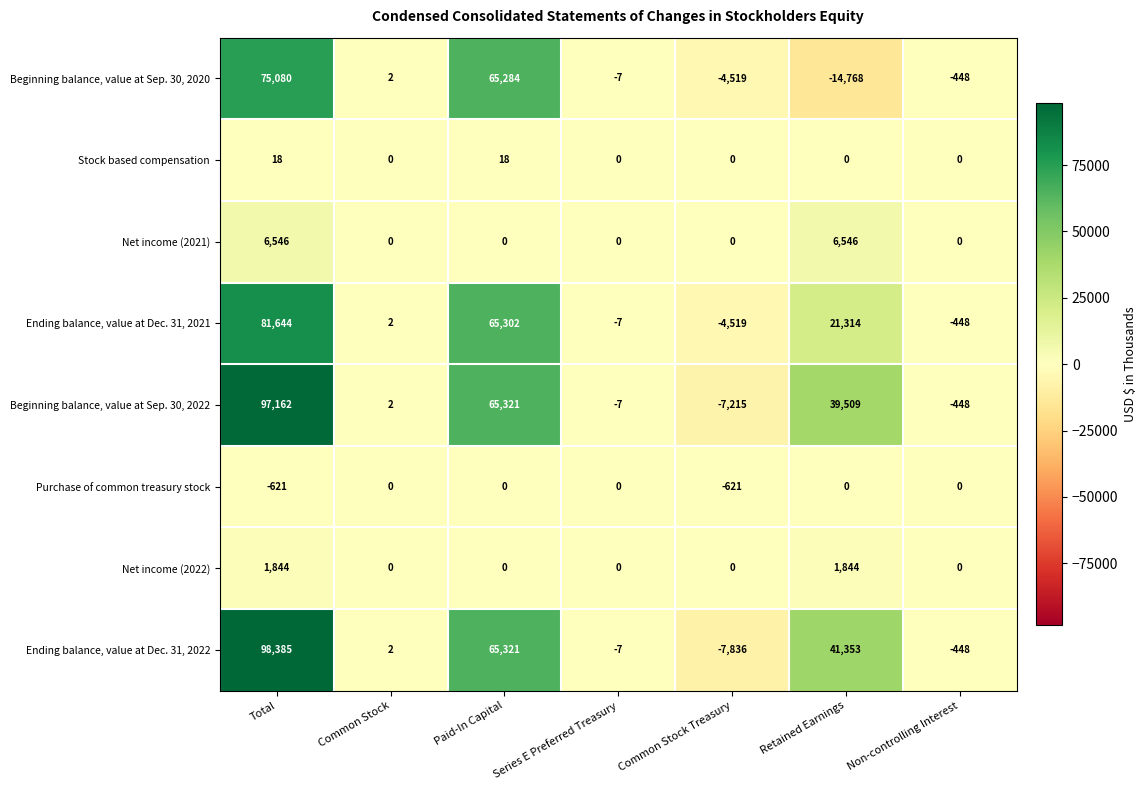

What is the minimum value shown in the chart?

-14768